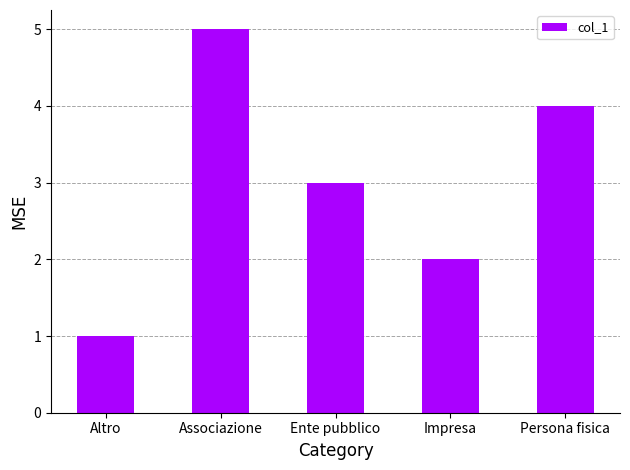

What is the change in value from Associazione to Persona fisica?

-1